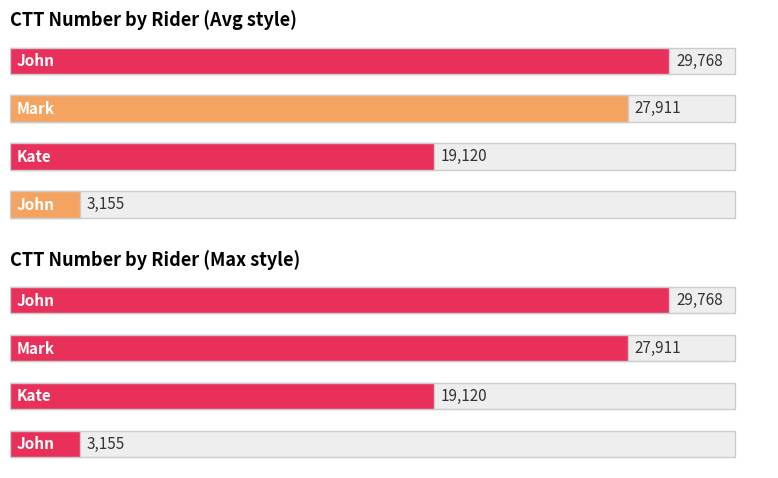

Reading left to right, extract all data points from this chart.

3155	19120	27911	29768